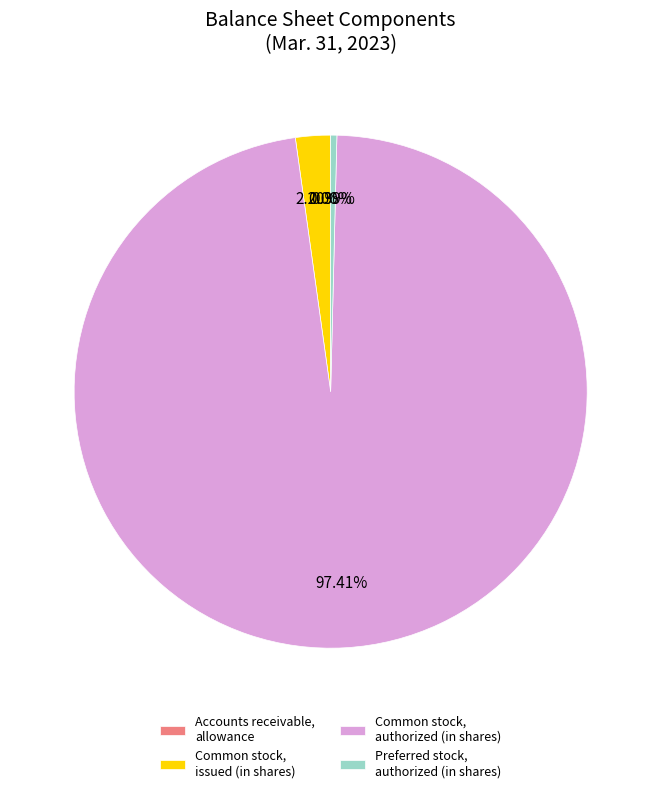

Is Common stock, authorized (in shares) the majority of the pie?

Yes